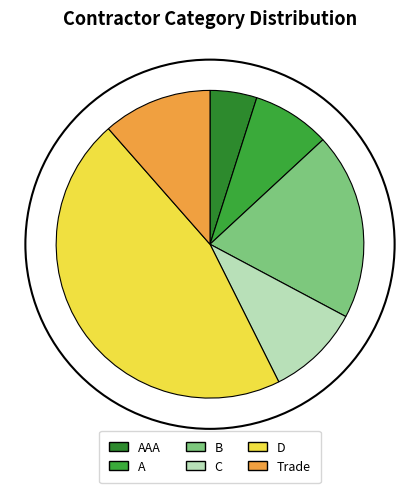

What percentage is the D slice, to the nearest percent?

46%